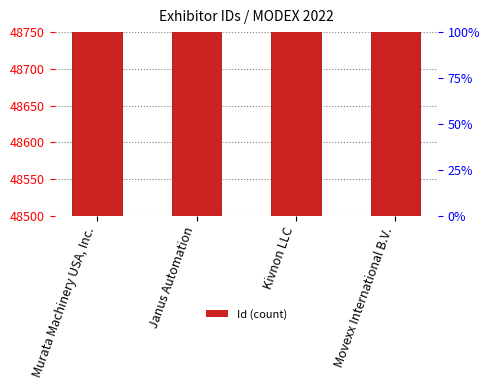

What position from the right is Janus Automation?

3